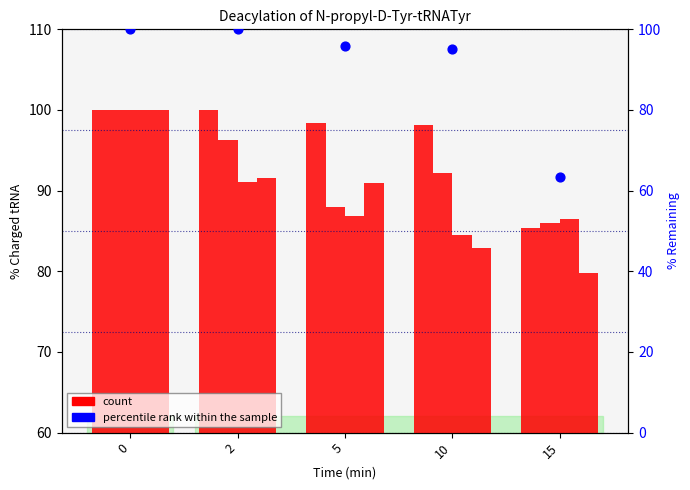

Which series has the widest spread of Y values?

percentile rank within the sample